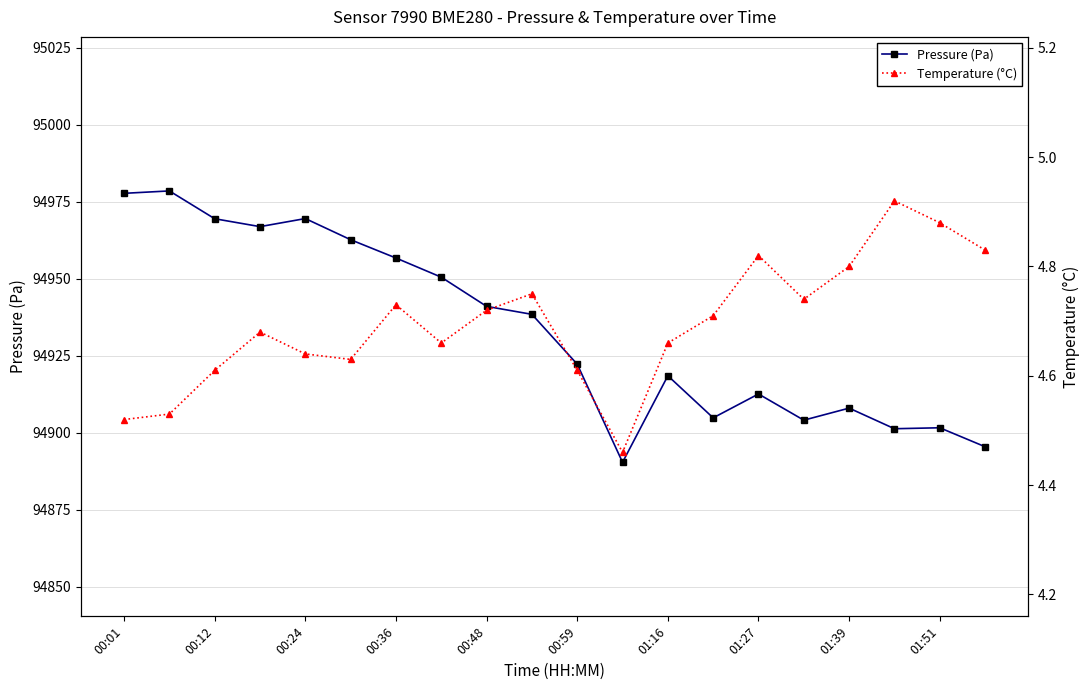

True or false: Pressure (Pa) has a value of 94922.2 at 00:59.

True